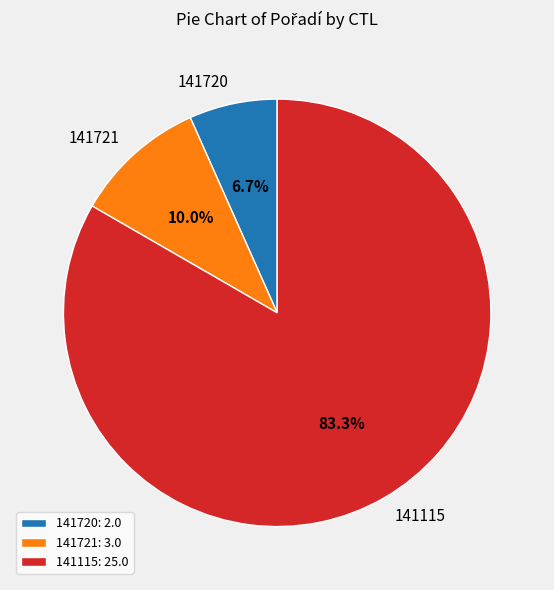

What percentage is the 141720 slice, to the nearest percent?

7%